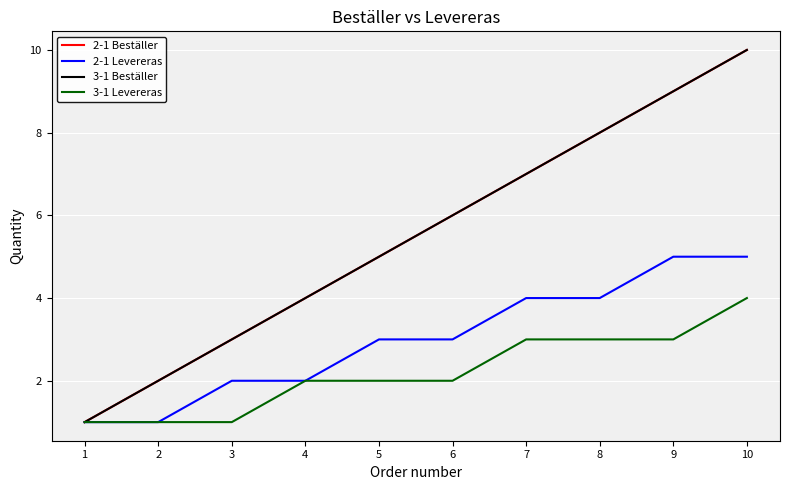

True or false: 3-1 Beställer has a value of 3 at 3.

True